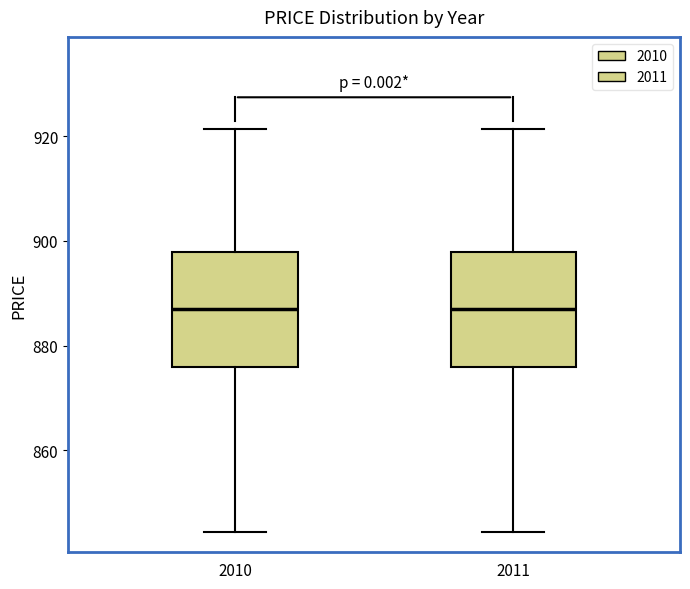

Where is the upper edge of the box at x = 2010 on the y-axis? The values are not printed on the chart, so give them approximately, as read against the axis.

898